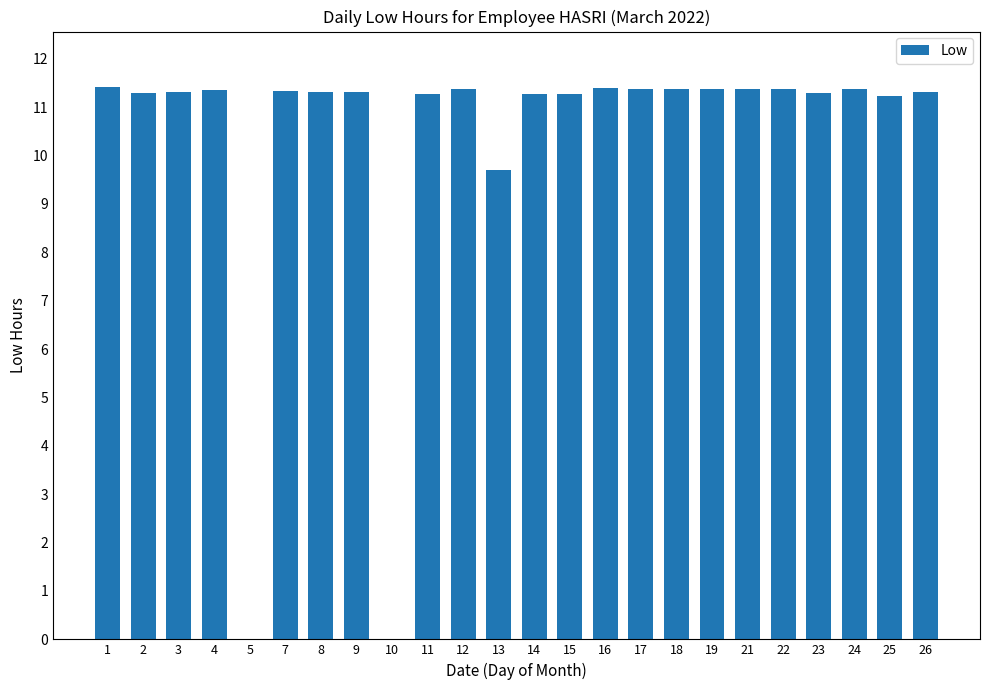

At which label is the value closest to 5?

13